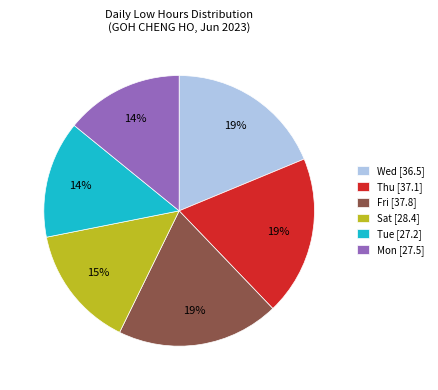

The Fri [37.8] slice represents 19% of the pie. True or false?

True